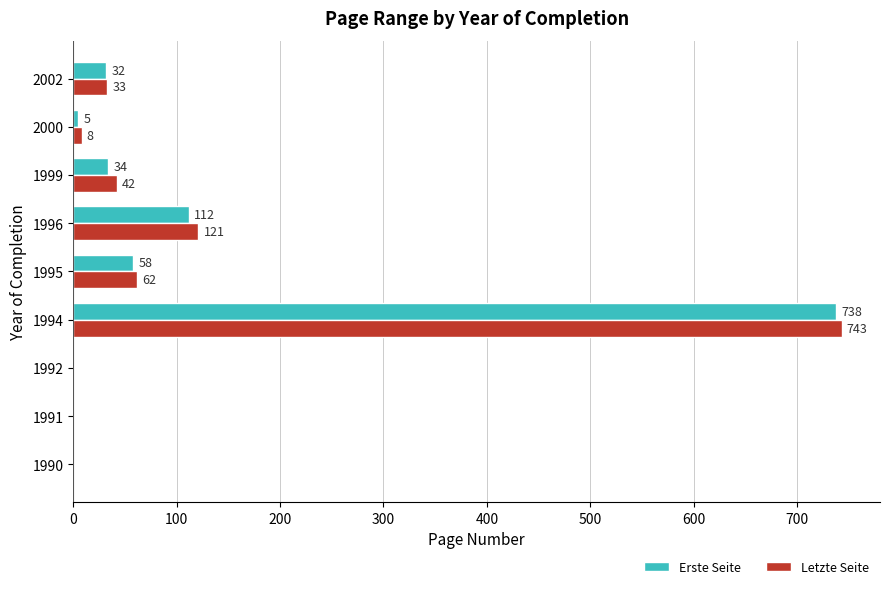

Which series has the widest spread of values?

Letzte Seite